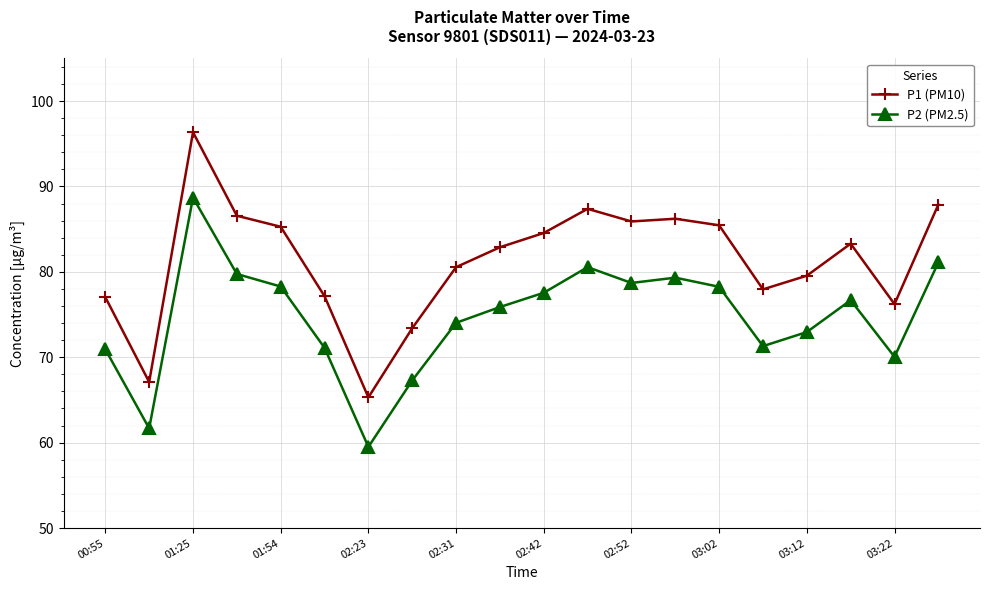

True or false: P1 (PM10) has more than 1 interior local peaks.

True